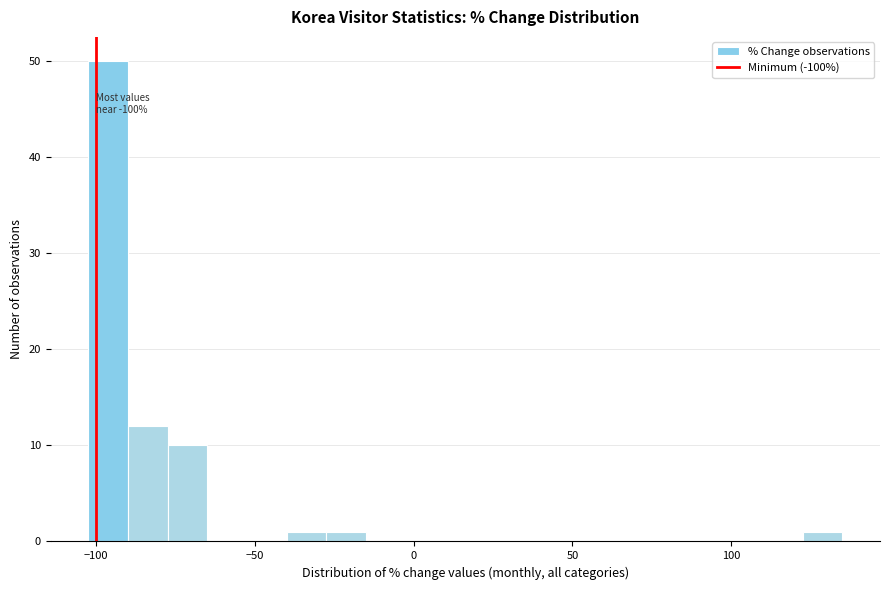

Read against the x-axis, roughly where is the centre of the tallest bar?

-95